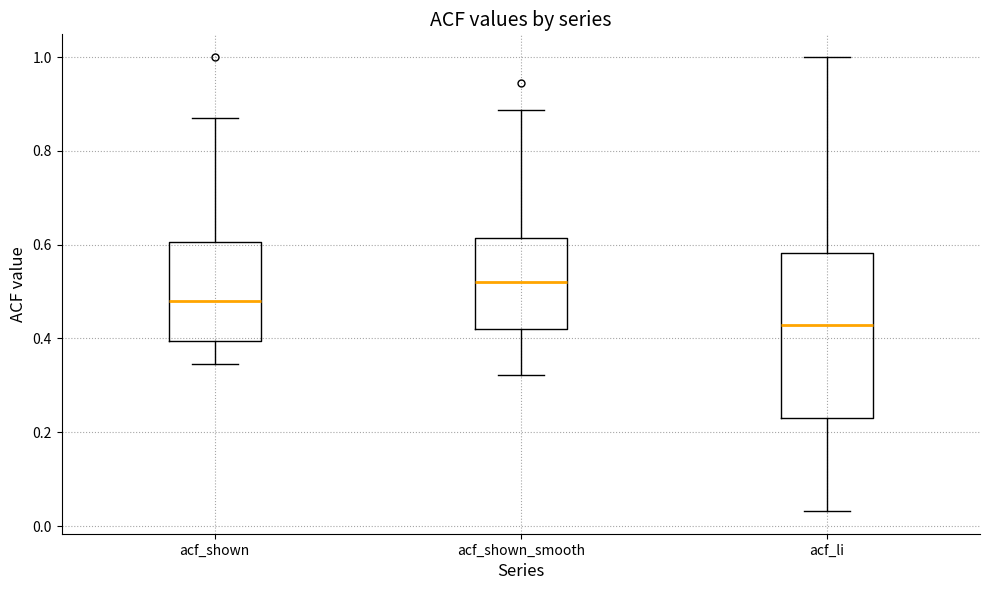

Reading left to right, read every box against the y-axis: the position of its median line, the range the box covers, and the ends of its whiskers. The values are not printed on the chart, so give them approximately, as read against the axis.

acf_shown: median 0.48, box 0.40 to 0.60, whiskers 0.34 to 0.88
acf_shown_smooth: median 0.52, box 0.42 to 0.62, whiskers 0.32 to 0.88
acf_li: median 0.42, box 0.24 to 0.58, whiskers 0.04 to 1.00